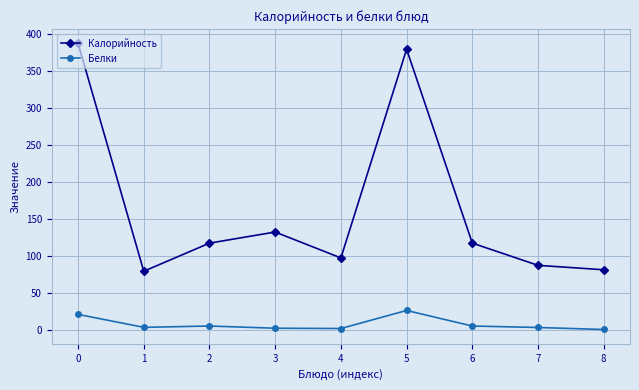

What are all the series names shown in the legend?

Калорийность, Белки